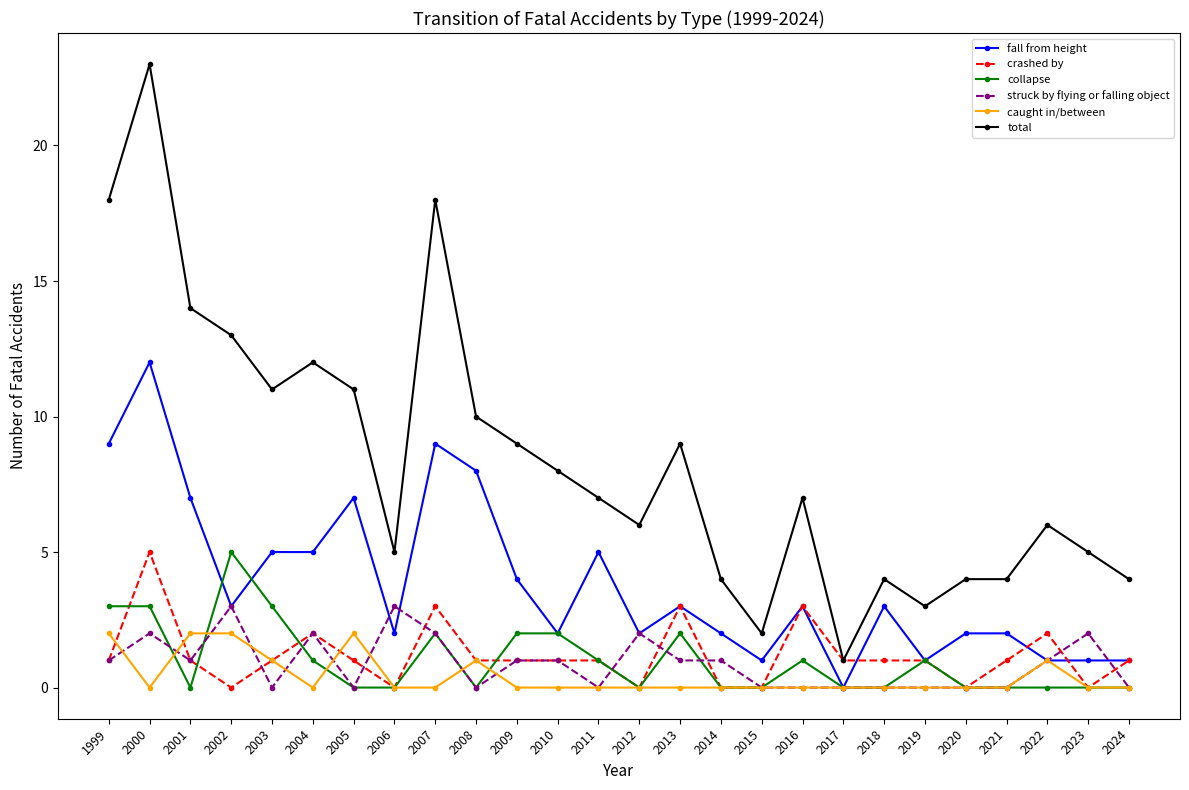

True or false: caught in/between and total intersect in this chart.

False